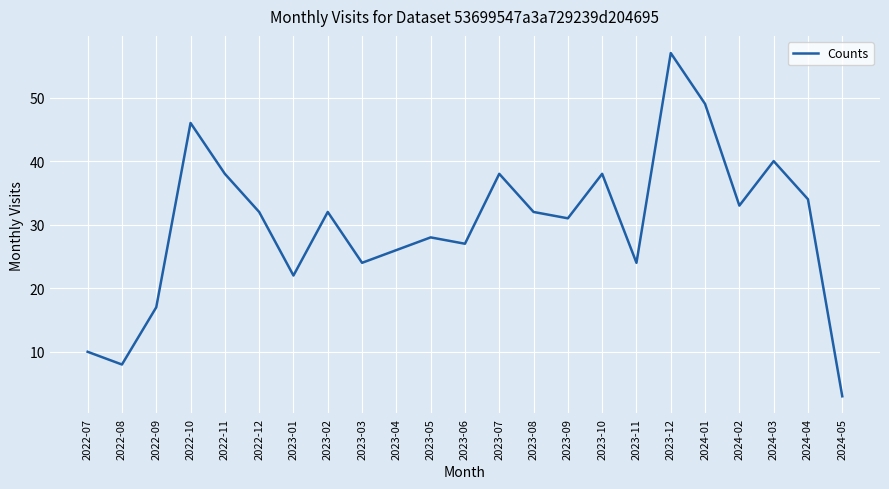

Which category has the lowest value across all series?

2024-05